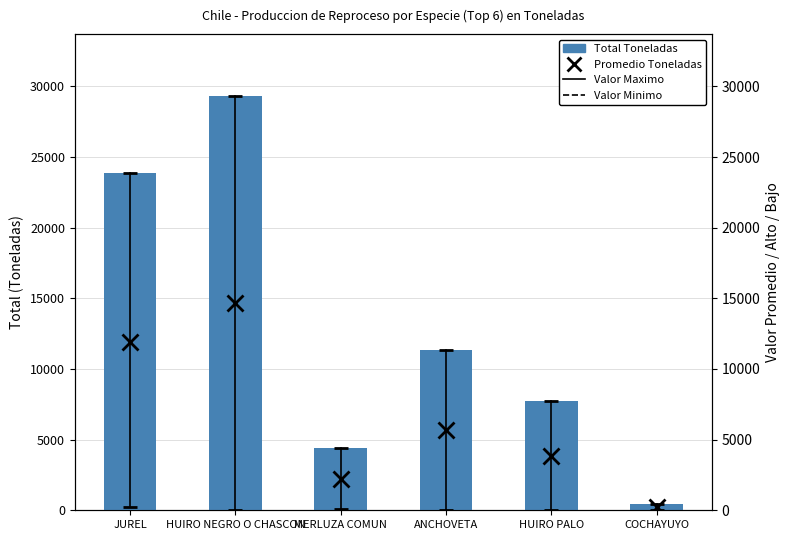

What is the label of the 1st bar from the right?

COCHAYUYO